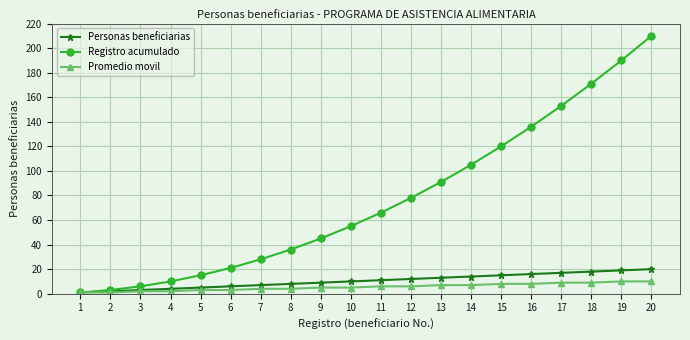

What is the total value across all series at 13?

111